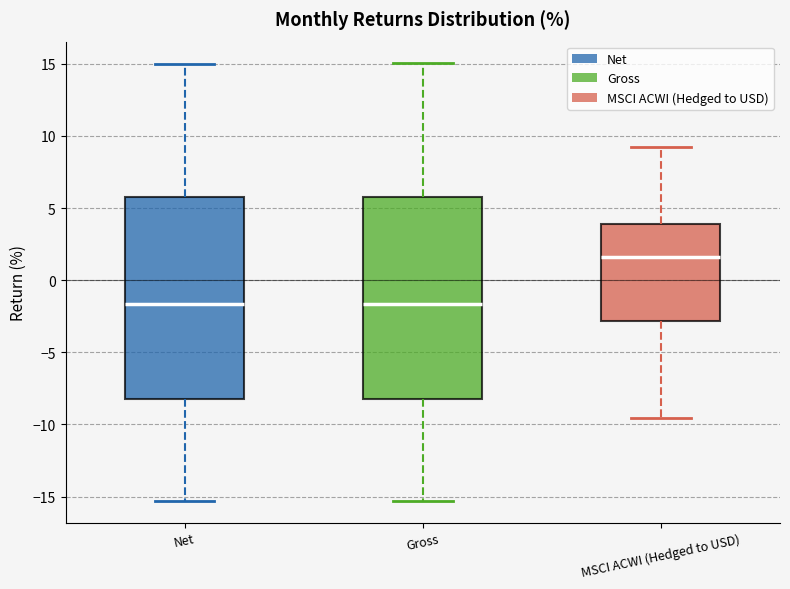

Where is the lower edge of the box for Gross on the y-axis? The values are not printed on the chart, so give them approximately, as read against the axis.

-8.0